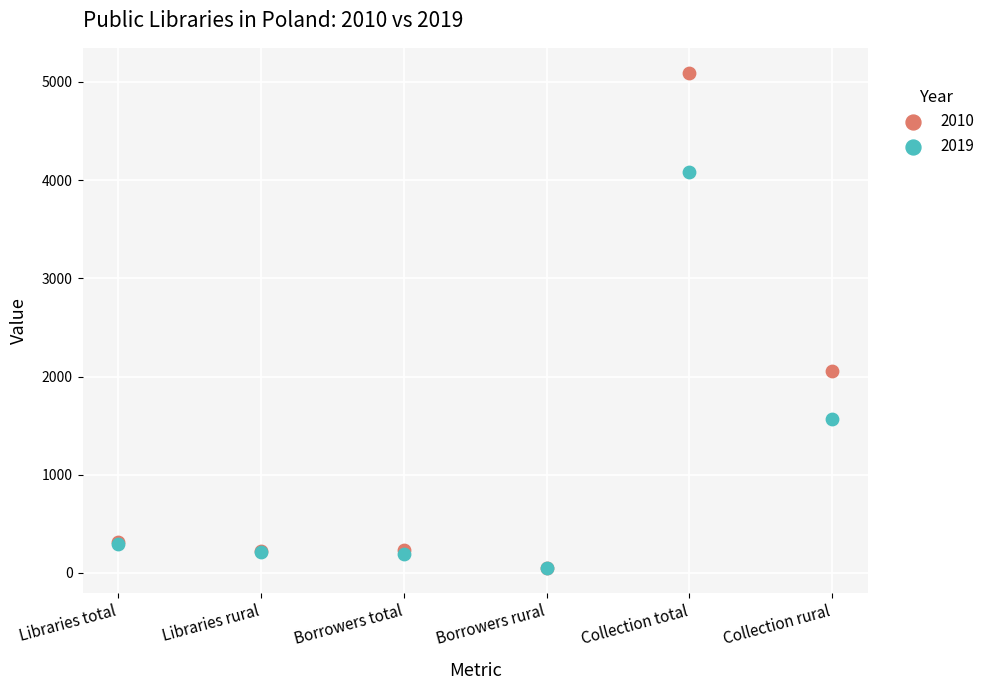

Which series reaches the maximum Y coordinate?

2010